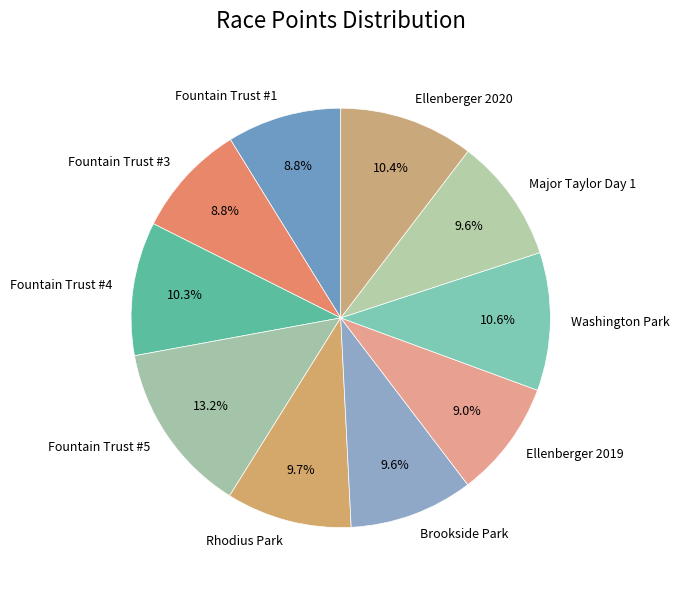

To the nearest percent, what percentage of the pie is Fountain Trust #4?

10%